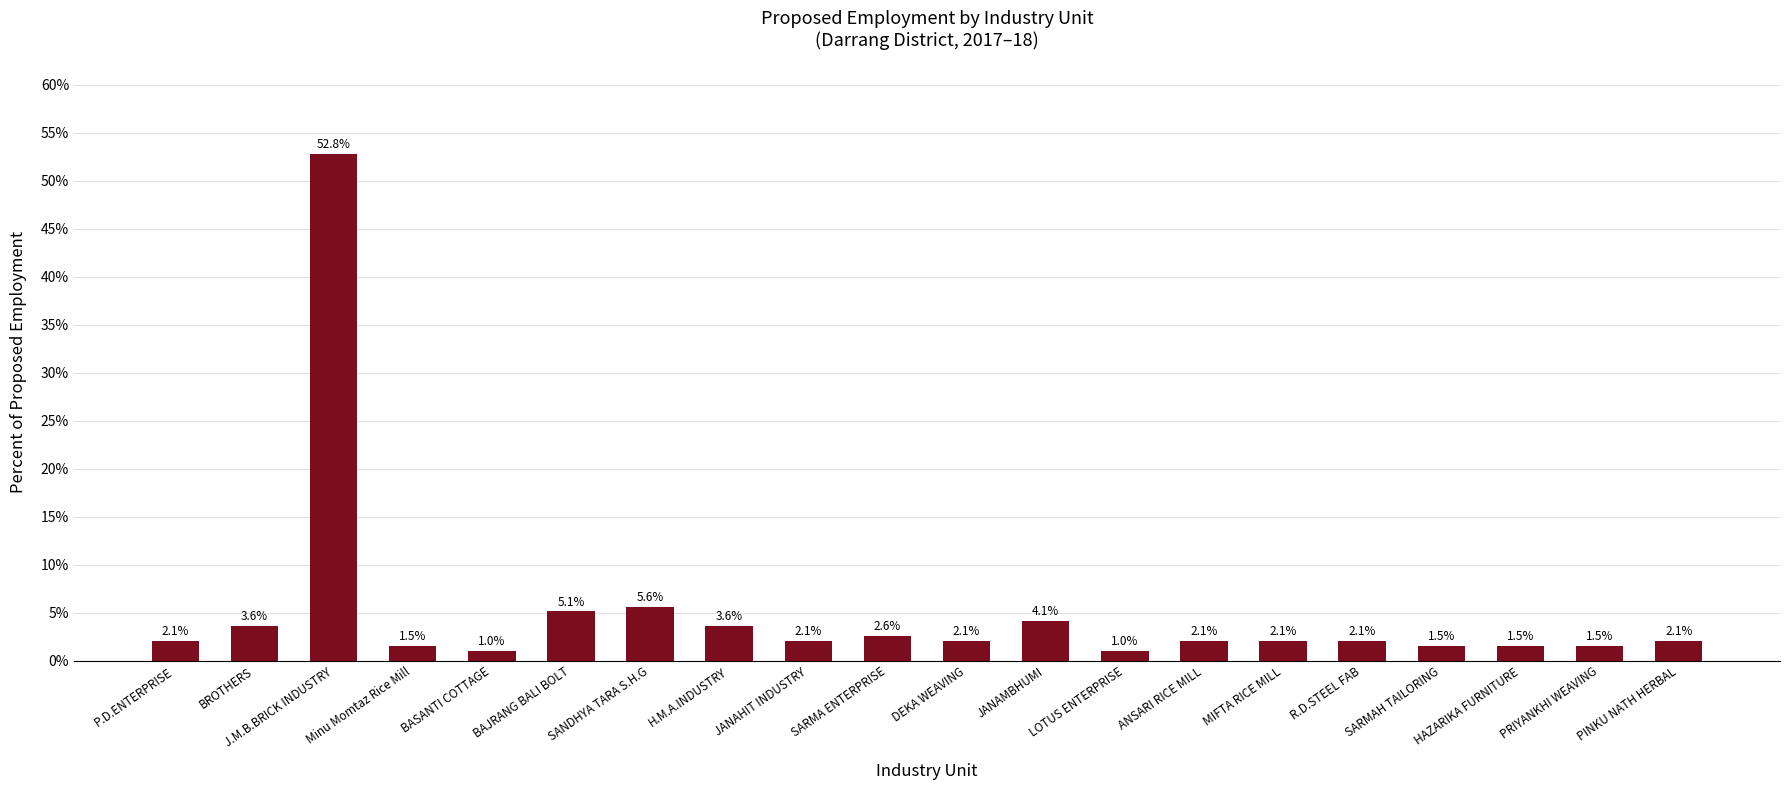

What is the minimum value shown in the chart?

1.0